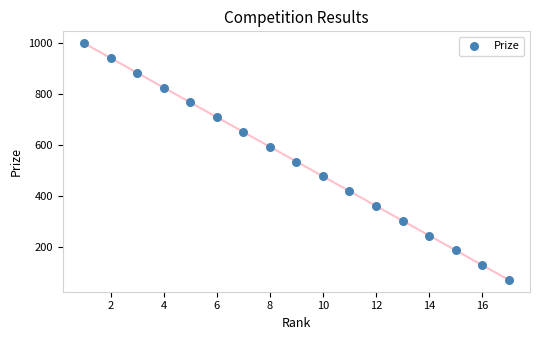

What is the range of X values (max minus min)?

16